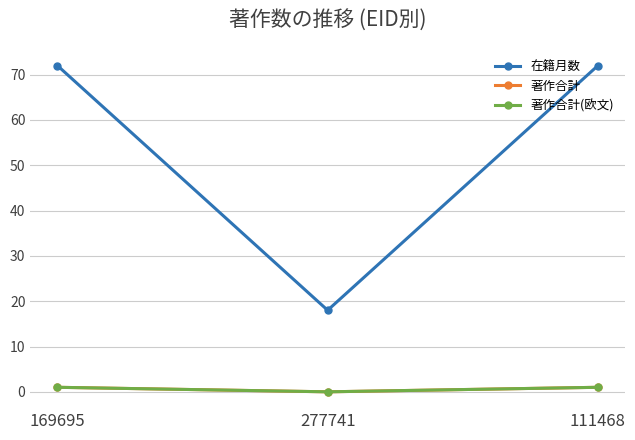

Does the chart have visible grid lines?

Yes